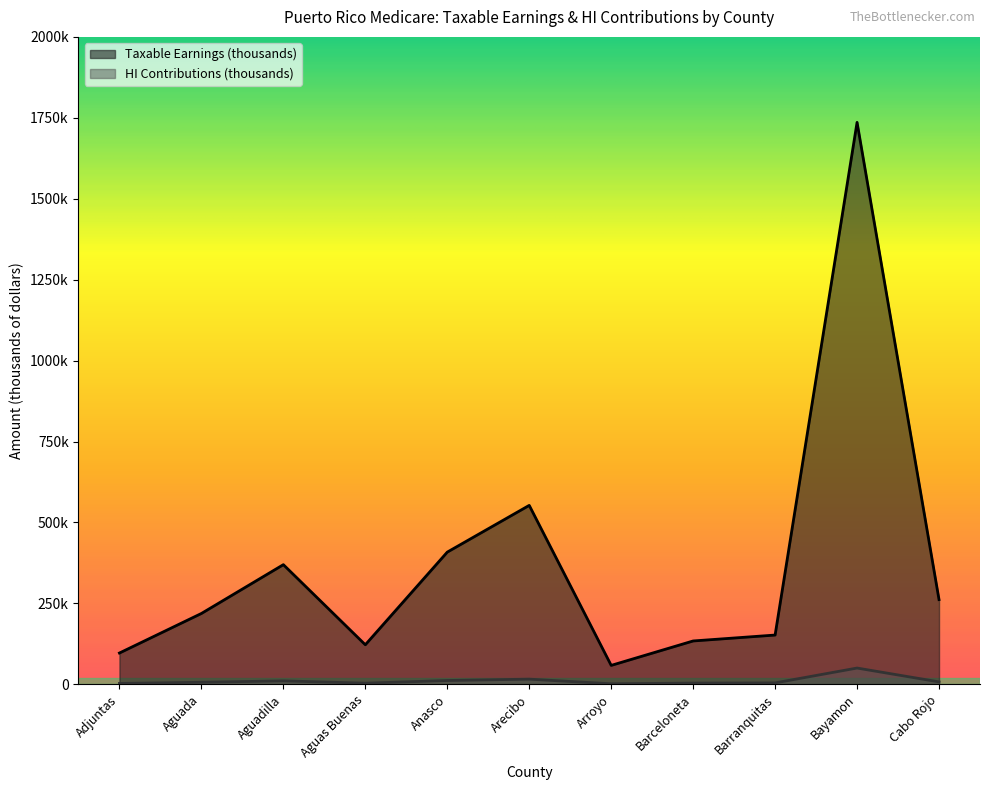

Is the value of HI Contributions (thousands) at Adjuntas greater than the value of Taxable Earnings (thousands) at Barranquitas?

No